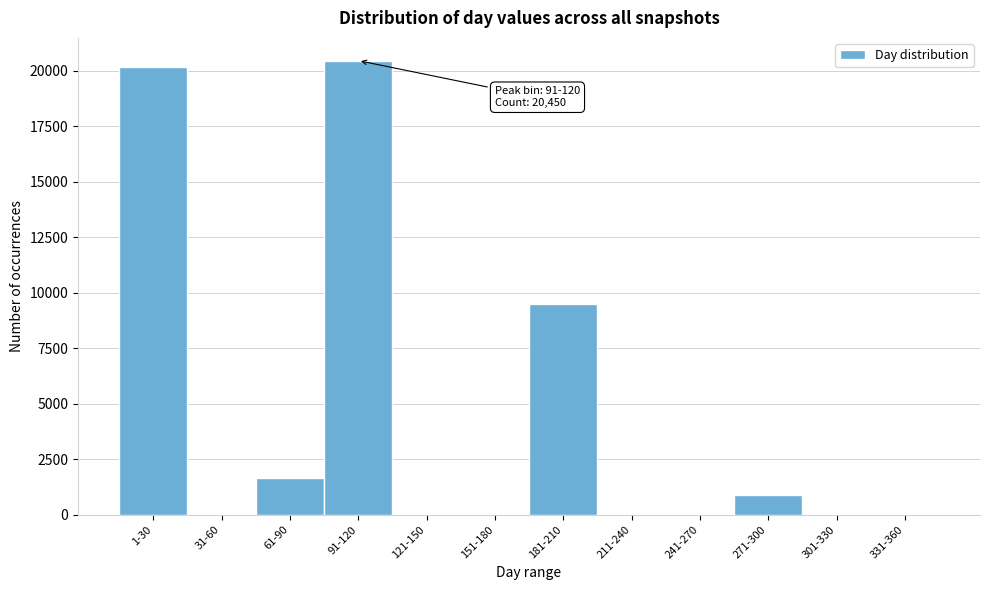

What is the maximum value shown in the chart?

20450